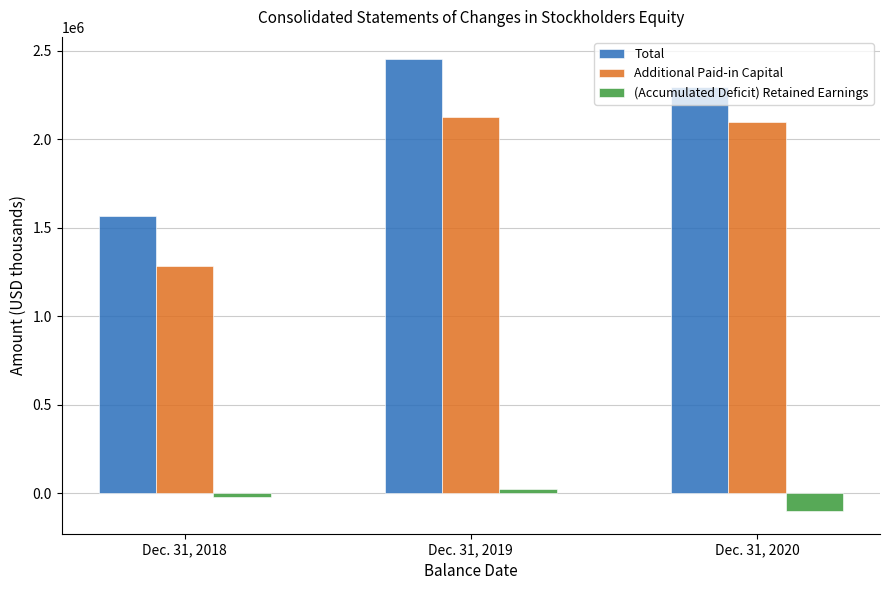

What is the sum of all (Accumulated Deficit) Retained Earnings values?

-98135